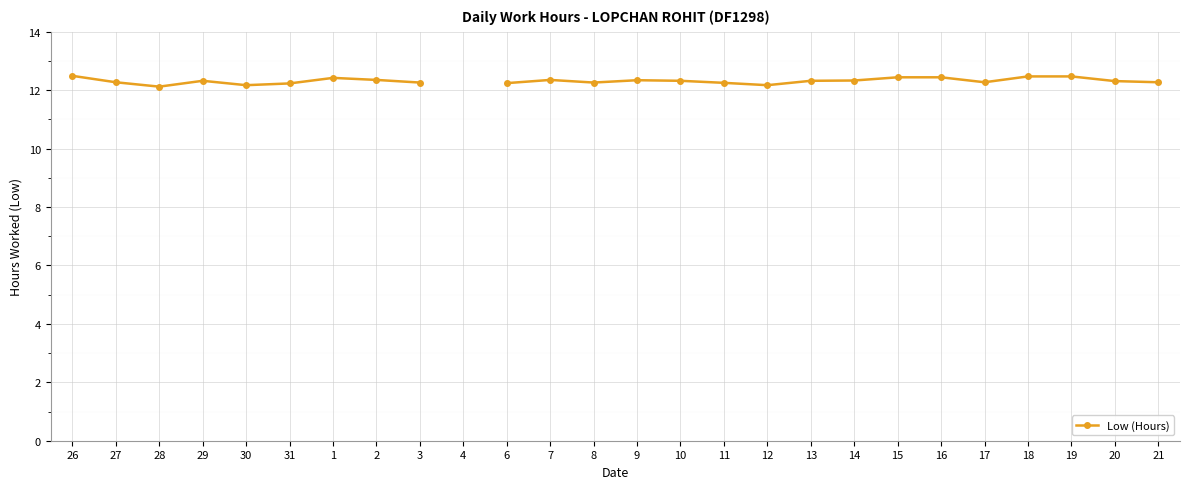

What is the minimum value shown in the chart?

12.1